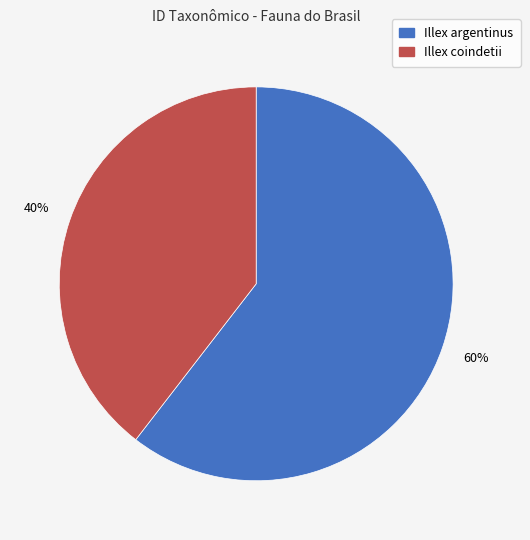

How many slices are in this pie chart?

2